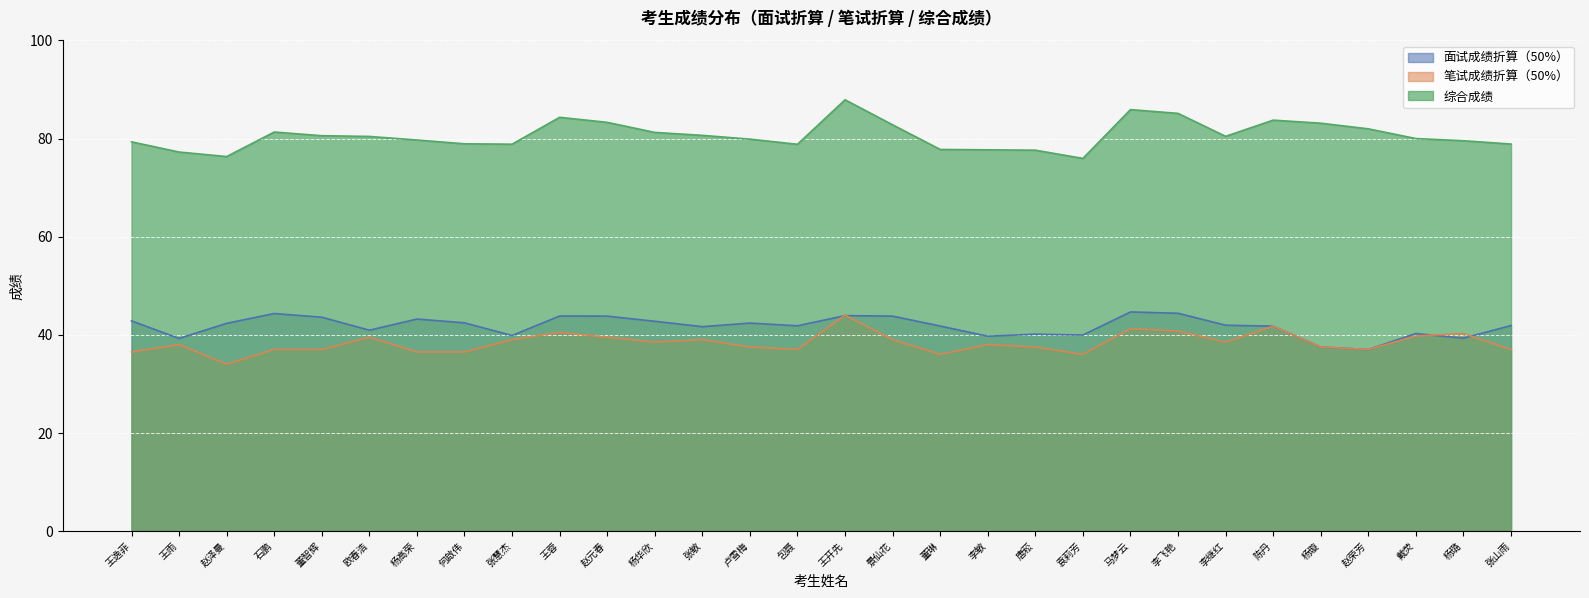

What are all the series names shown in the legend?

面试成绩折算（50%）, 笔试成绩折算（50%）, 综合成绩